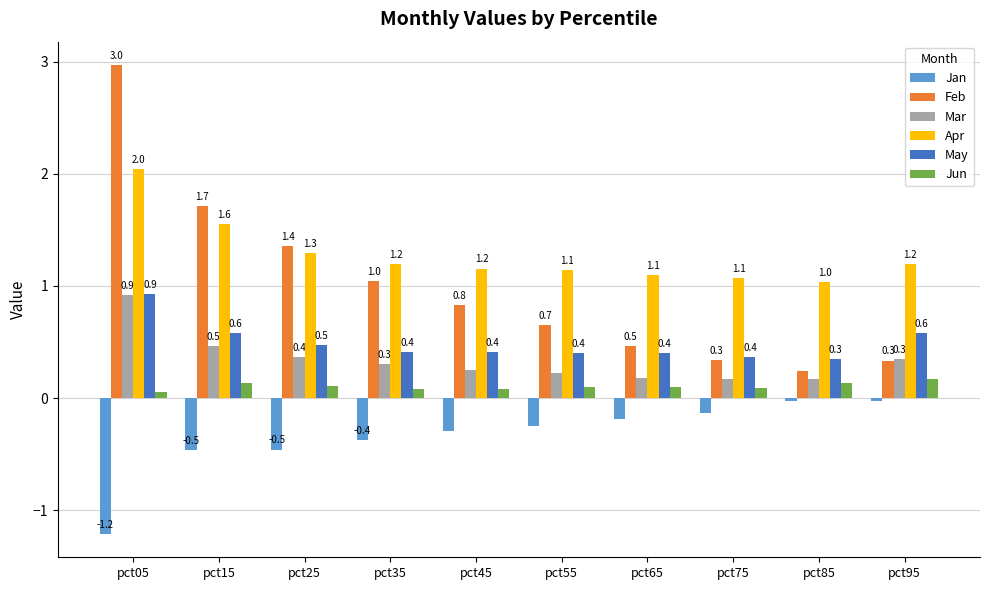

Is it true that Jun equals 0.1 at pct05?

True